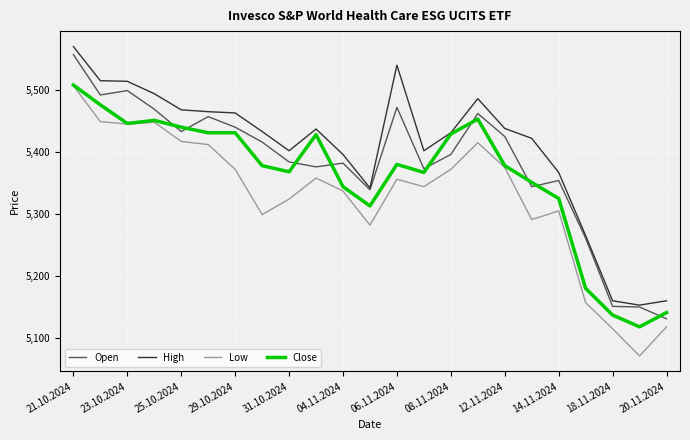

True or false: High and Low intersect in this chart.

False